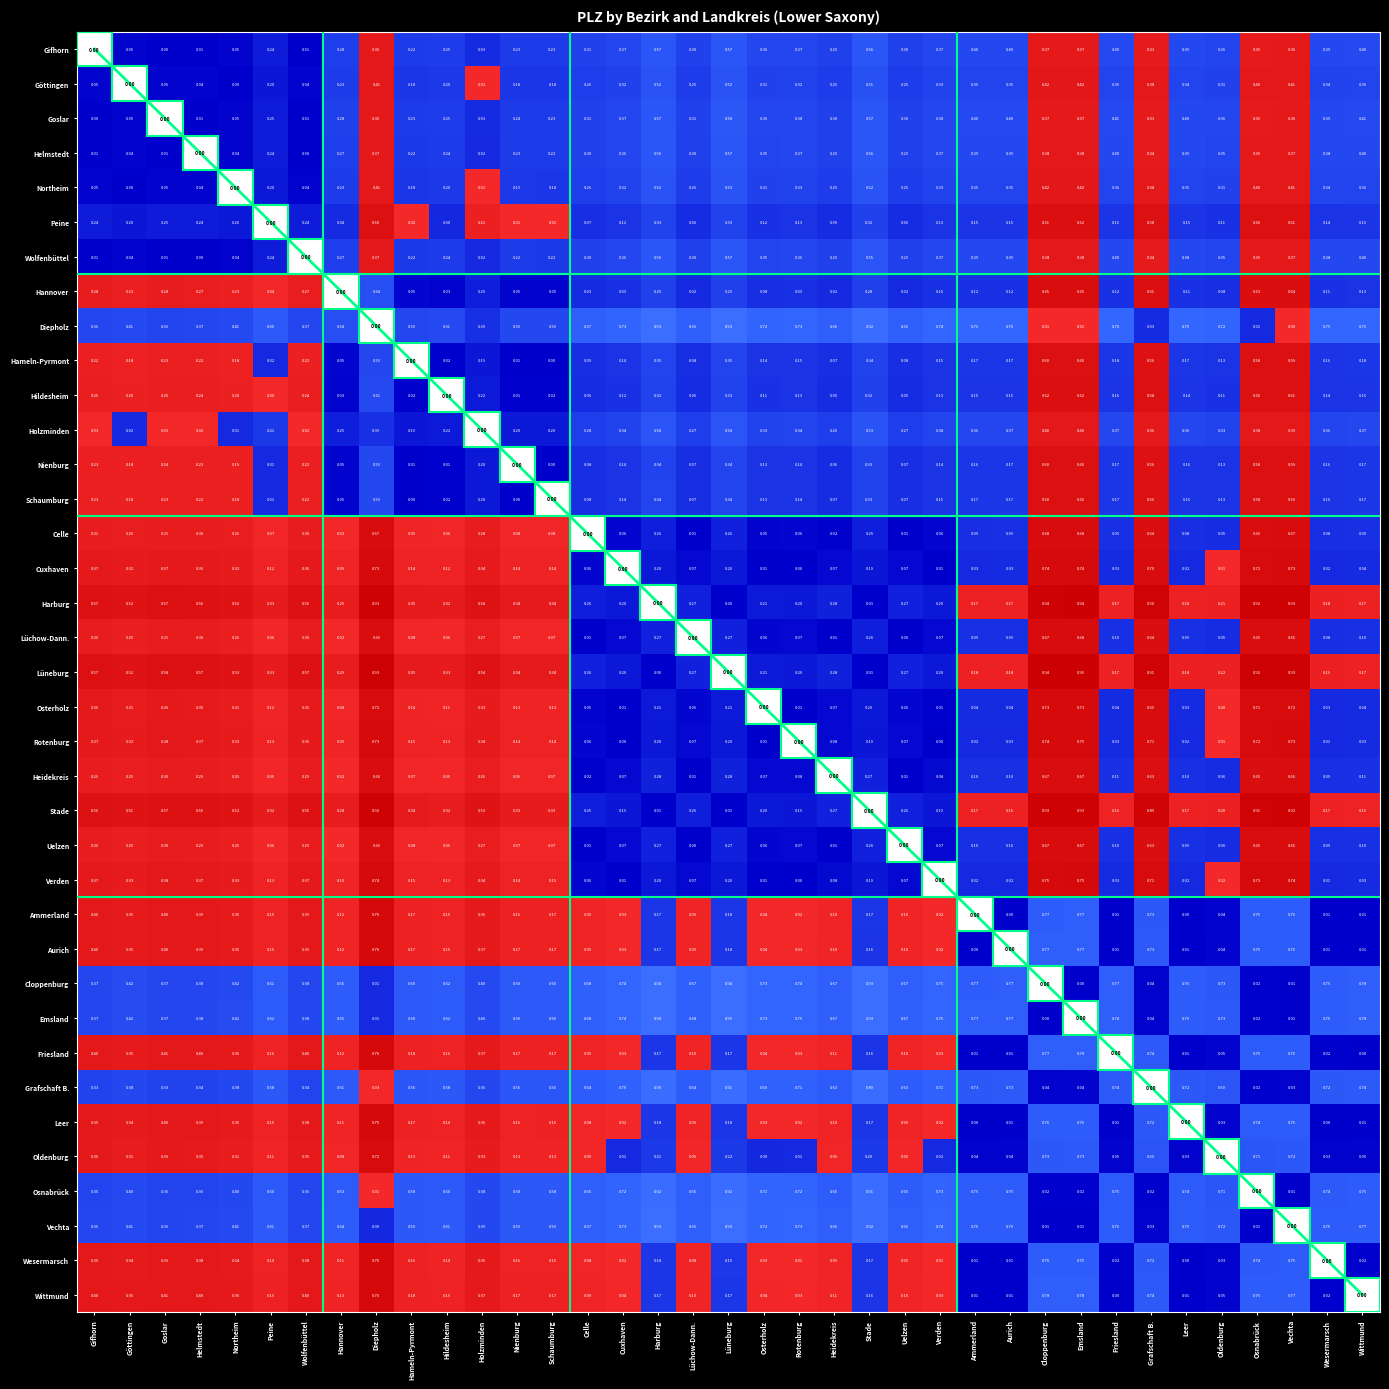

At which category is the sum across all series the highest?

Diepholz